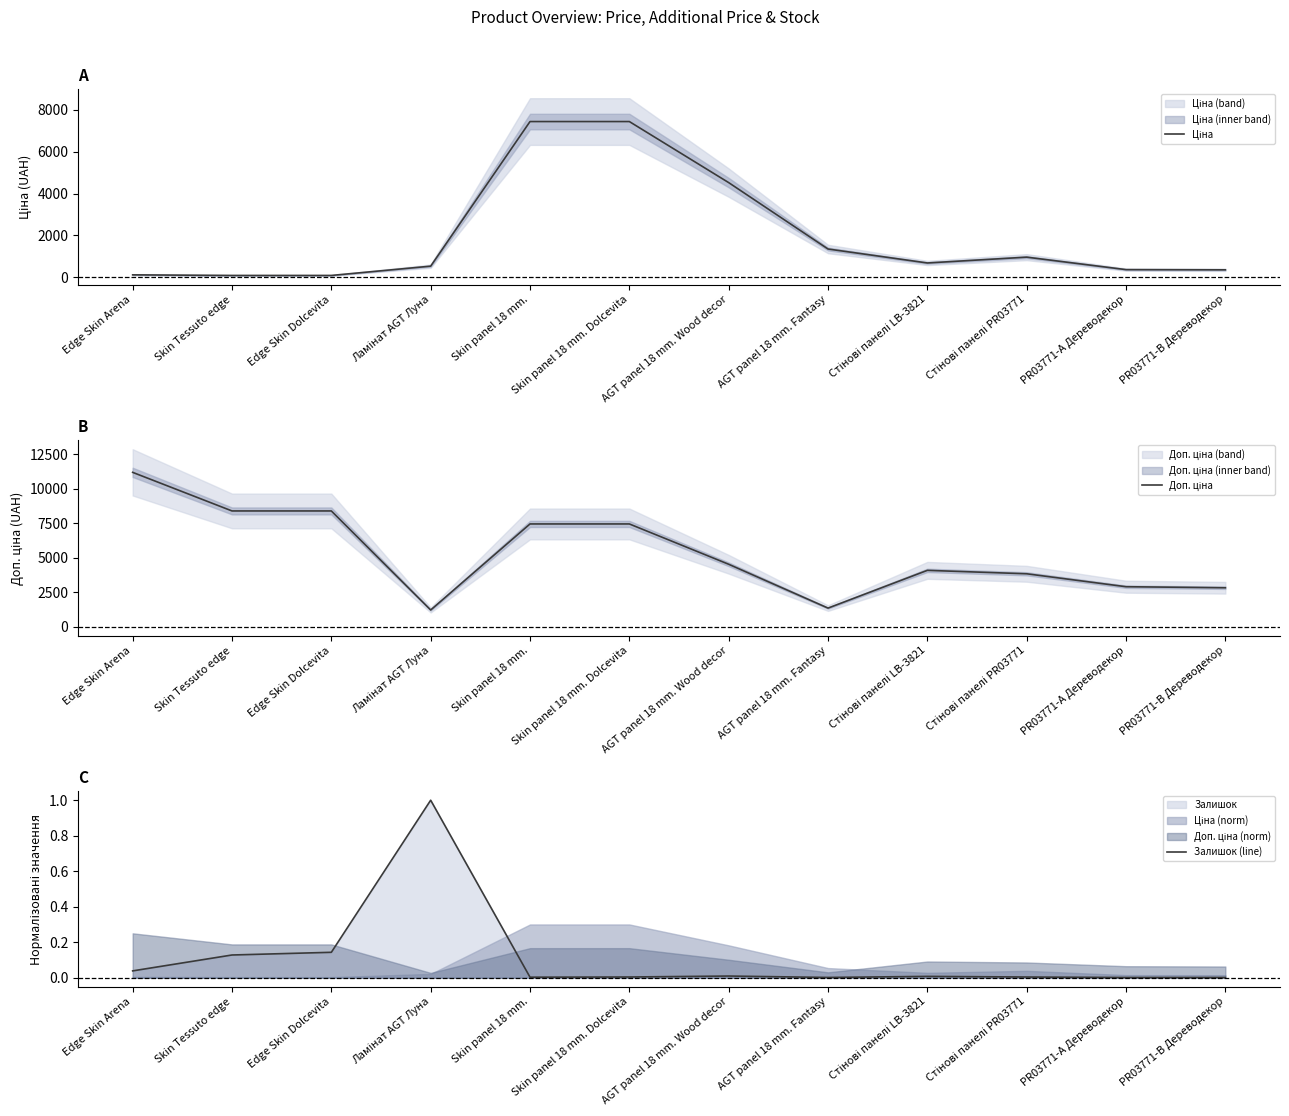

What is the total value across all series at AGT panel 18 mm. Fantasy?

2695.9